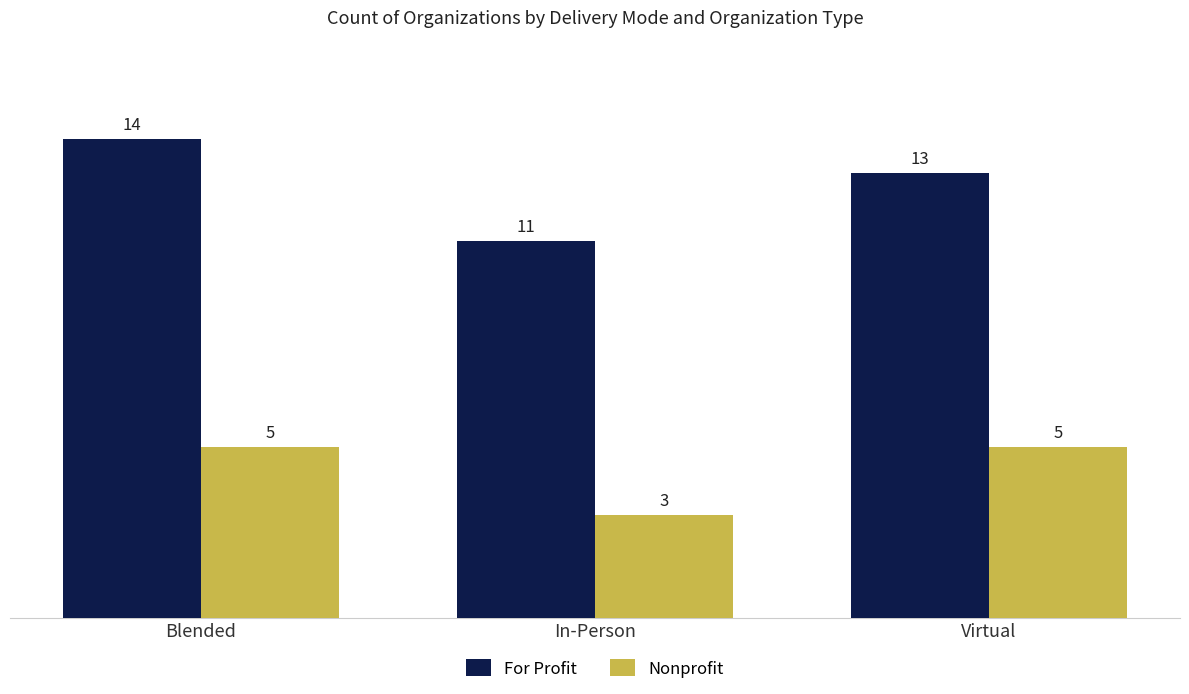

Is it true that Nonprofit equals 5 at Blended?

True